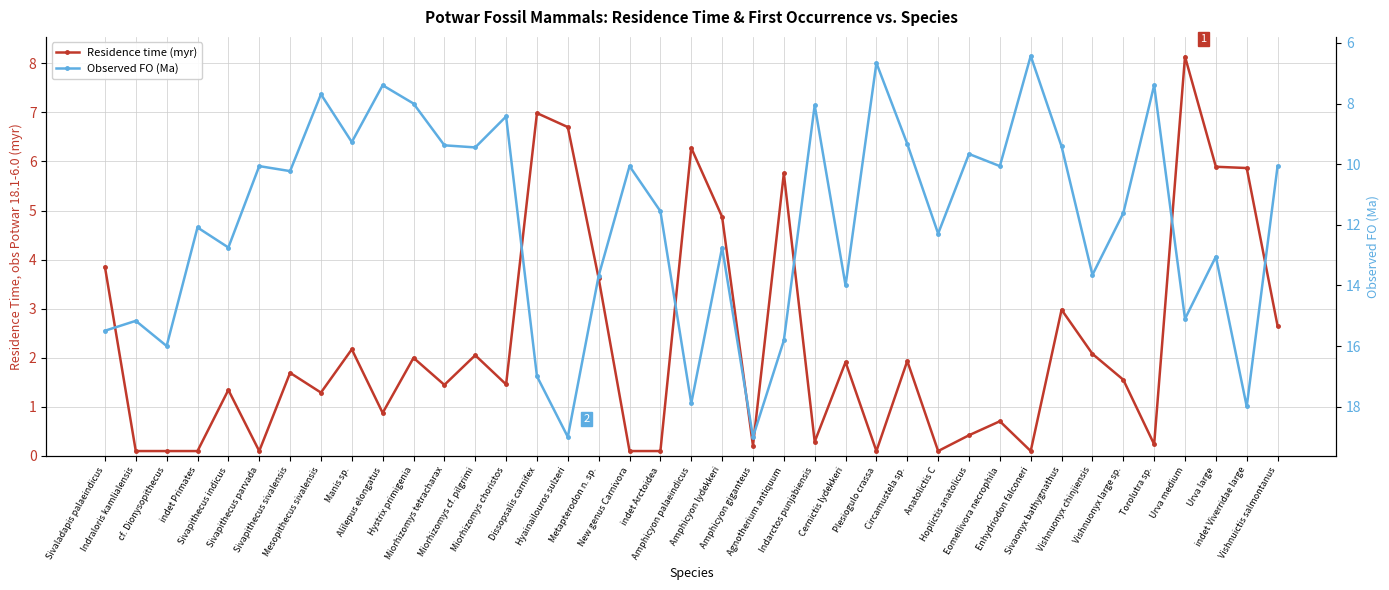

Which has a higher value, Plesiogulo crassa or Vishnuonyx chinjiensis?

Vishnuonyx chinjiensis